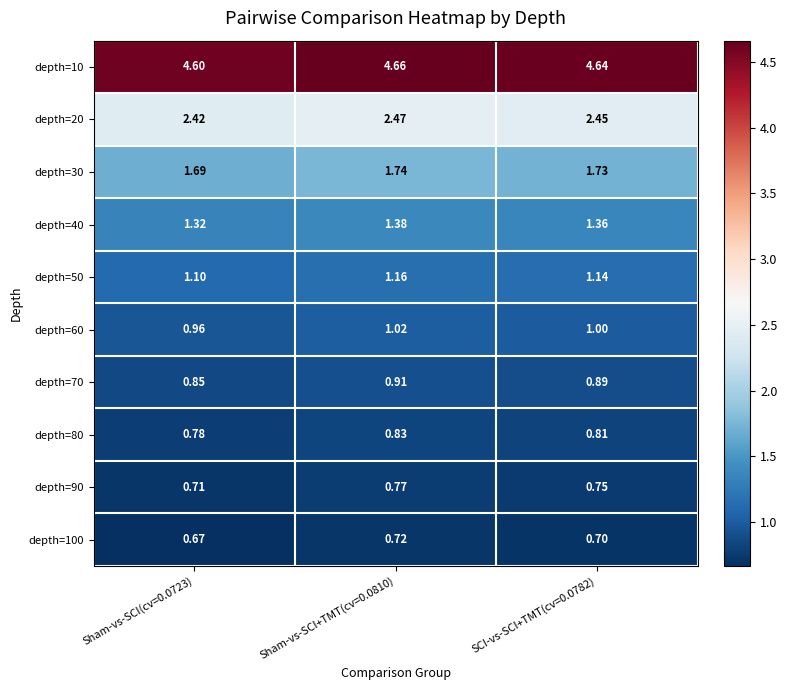

Is the value of depth=80 at Sham-vs-SCI+TMT(cv=0.0810) greater than the value of depth=90 at SCI-vs-SCI+TMT(cv=0.0782)?

Yes